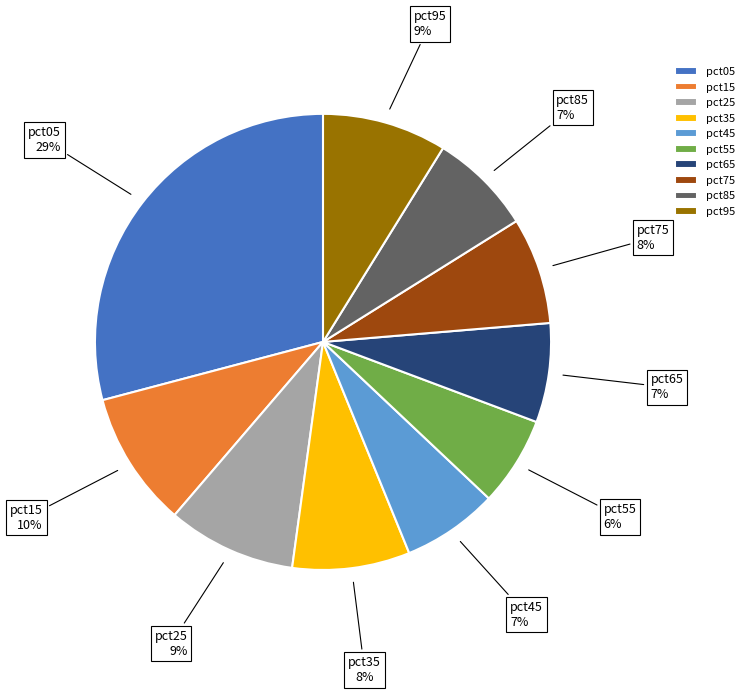

Is there a majority slice in this chart?

No